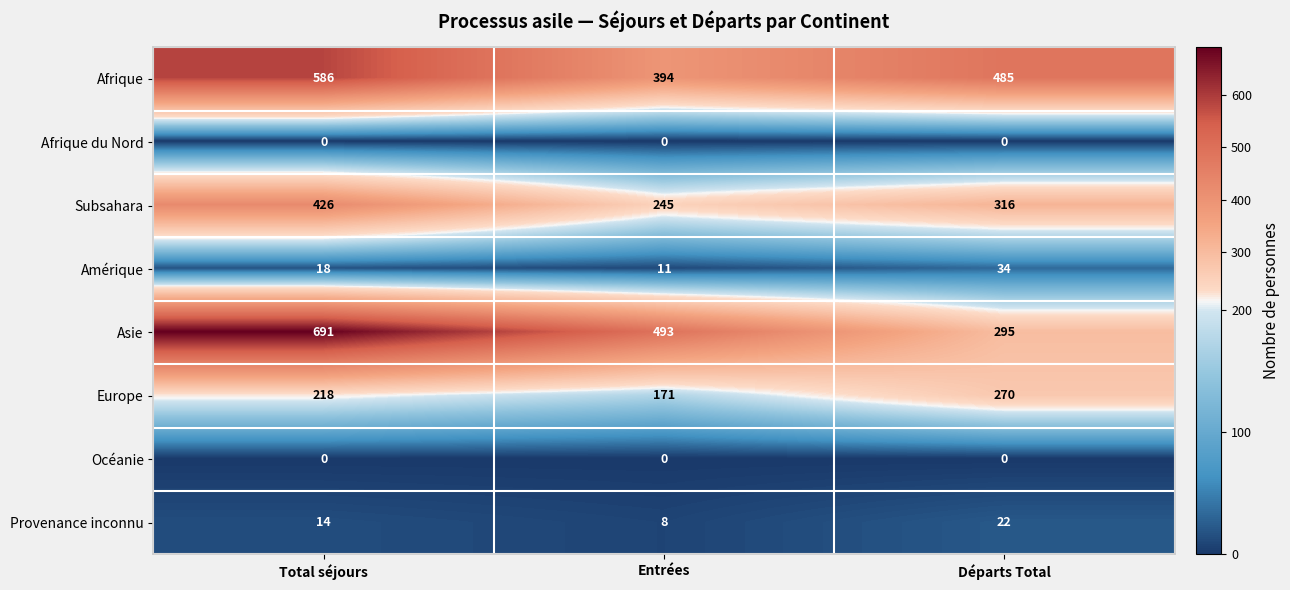

What is the difference between the second highest and minimum values in the Provenance inconnu series?

6